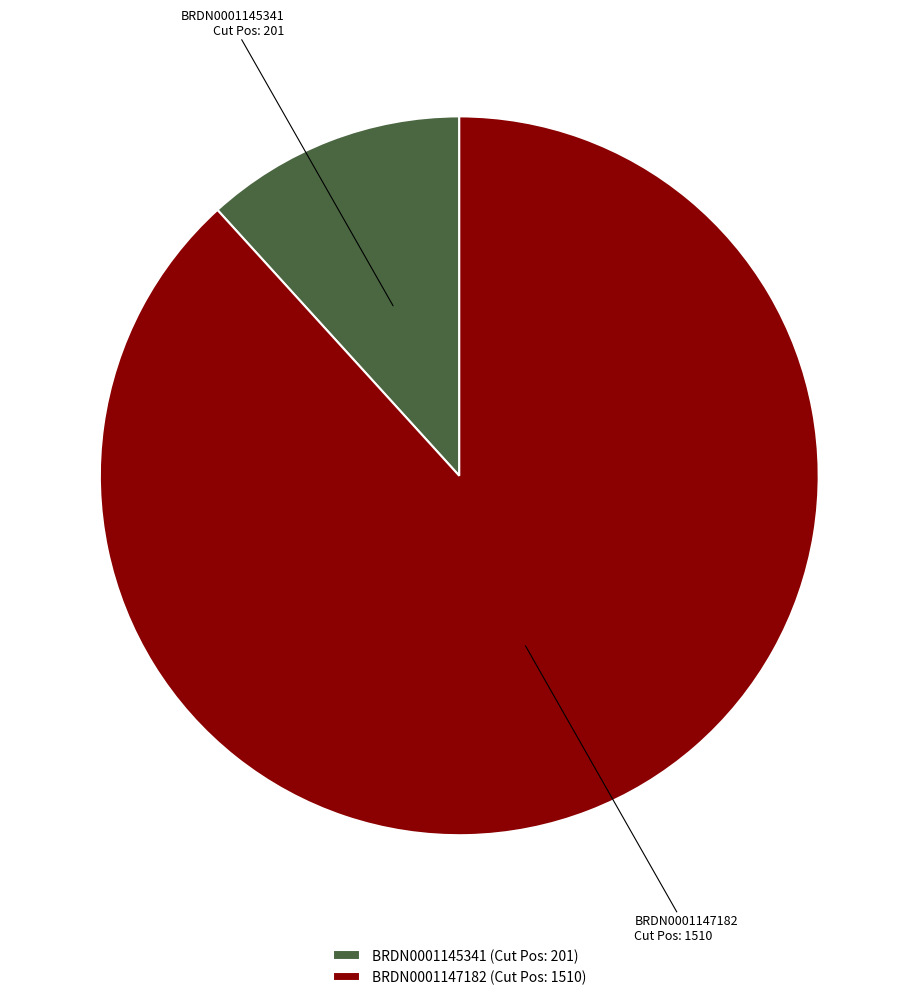

Rank the categories by value from highest to lowest.

BRDN0001147182, BRDN0001145341